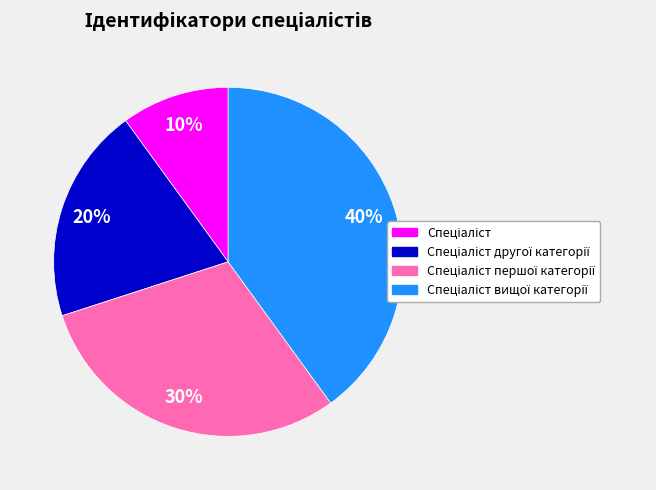

How many segments does this pie chart have?

4